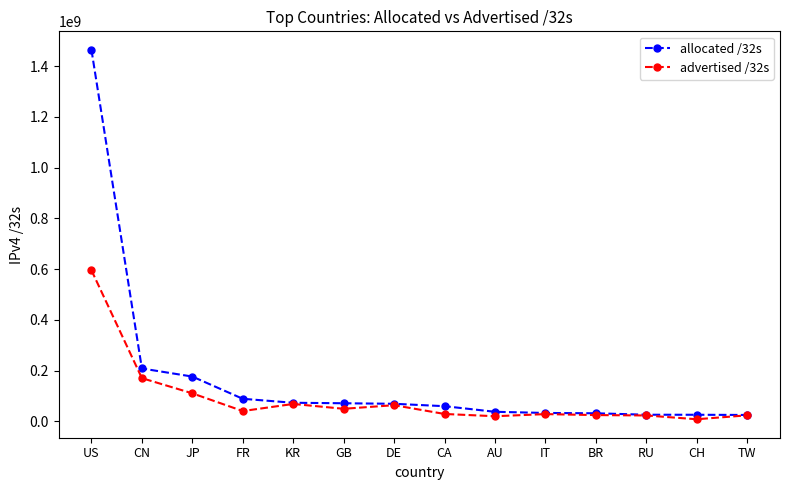

What is the difference between the highest and lowest values at FR?

48351680